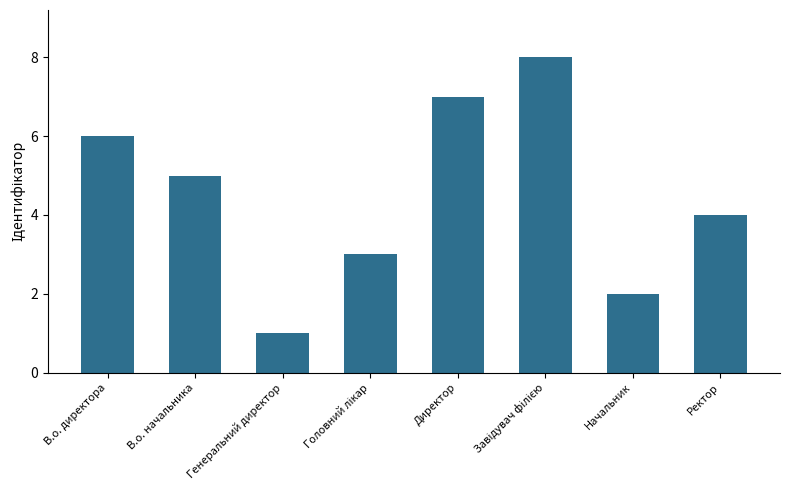

What is the ratio of the value at В.о. директора to the value at Генеральний директор?

6.0